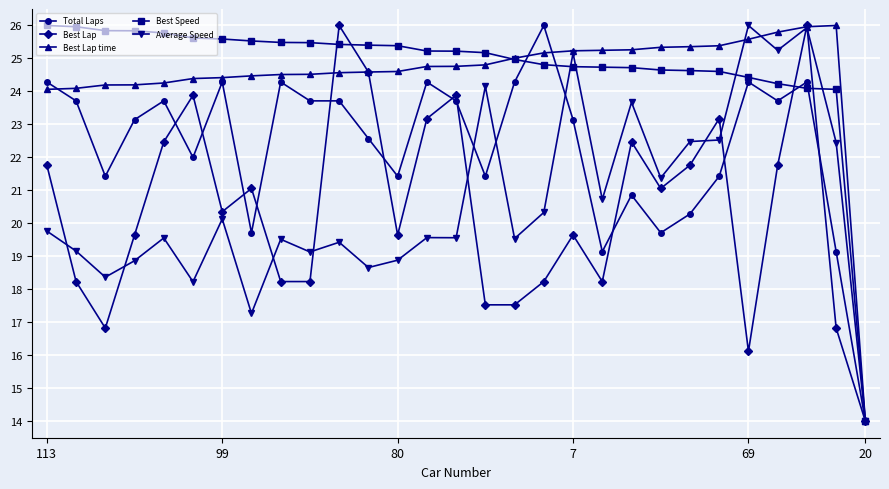

What is the value of the Best Lap point at the 2nd from the left?

18.2